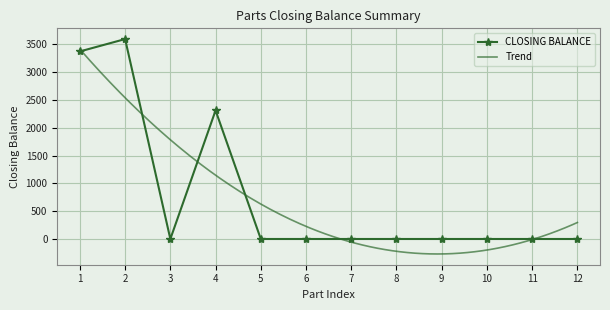

At which category does CLOSING BALANCE reach its first local valley?

3